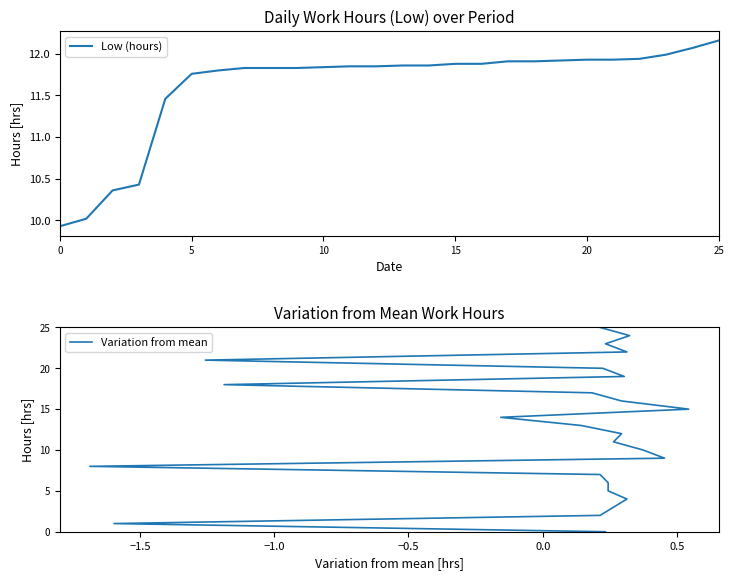

At how many categories does at least one series exceed 23?

2